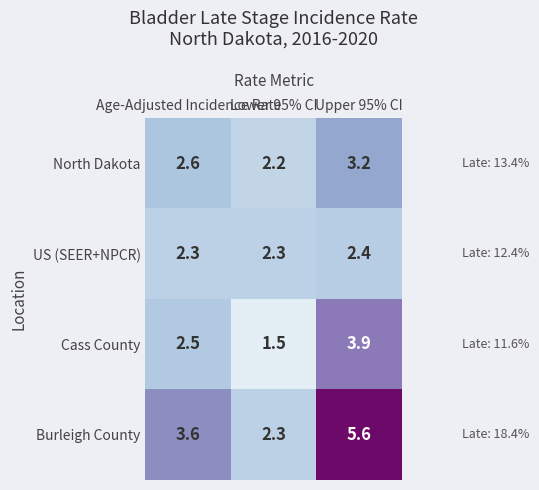

List the series in order of their peak value, lowest first.

US (SEER+NPCR), North Dakota, Cass County, Burleigh County